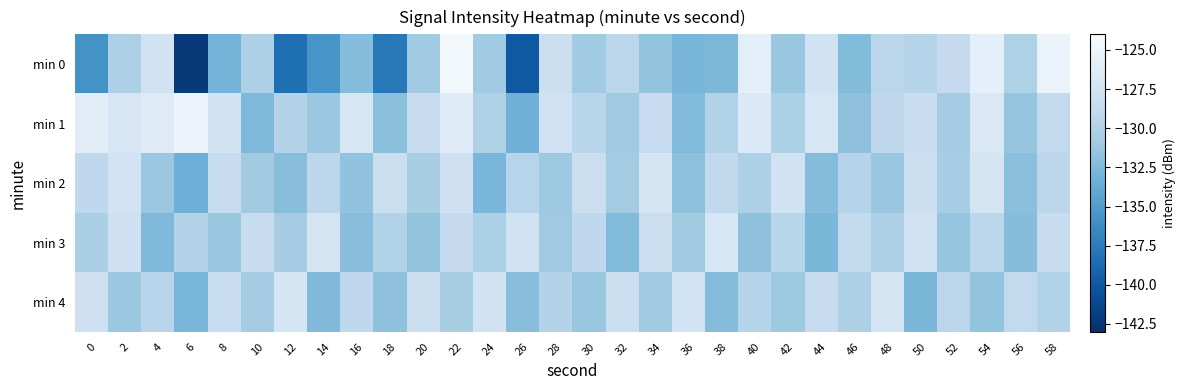

Which series has the largest range (max minus min)?

min 0